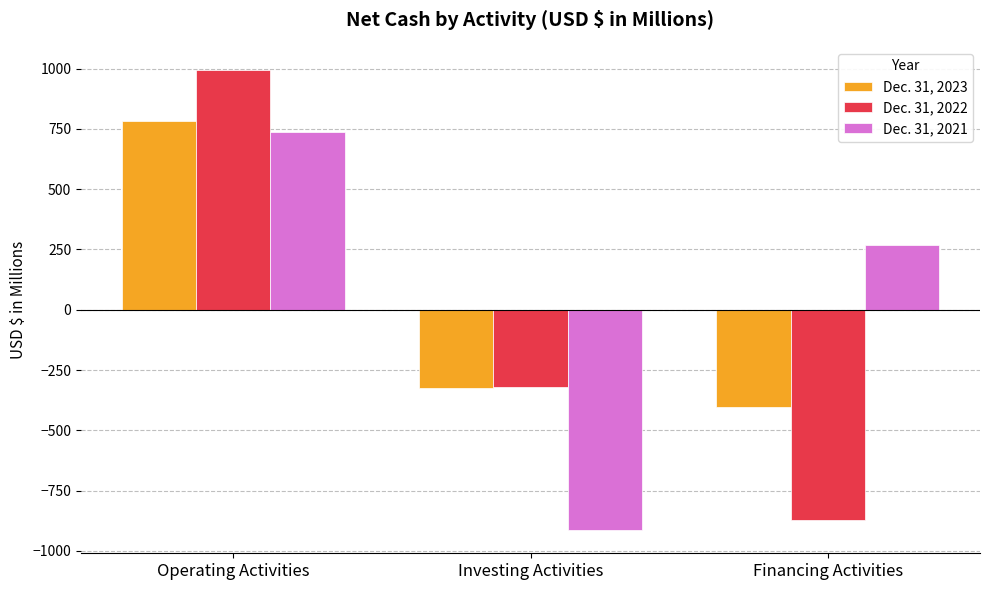

List the series in order of their peak value, lowest first.

Dec. 31, 2021, Dec. 31, 2023, Dec. 31, 2022